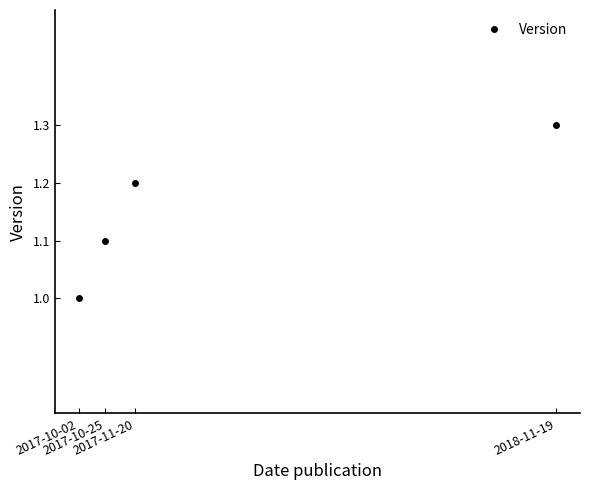

Does the chart have visible grid lines?

No